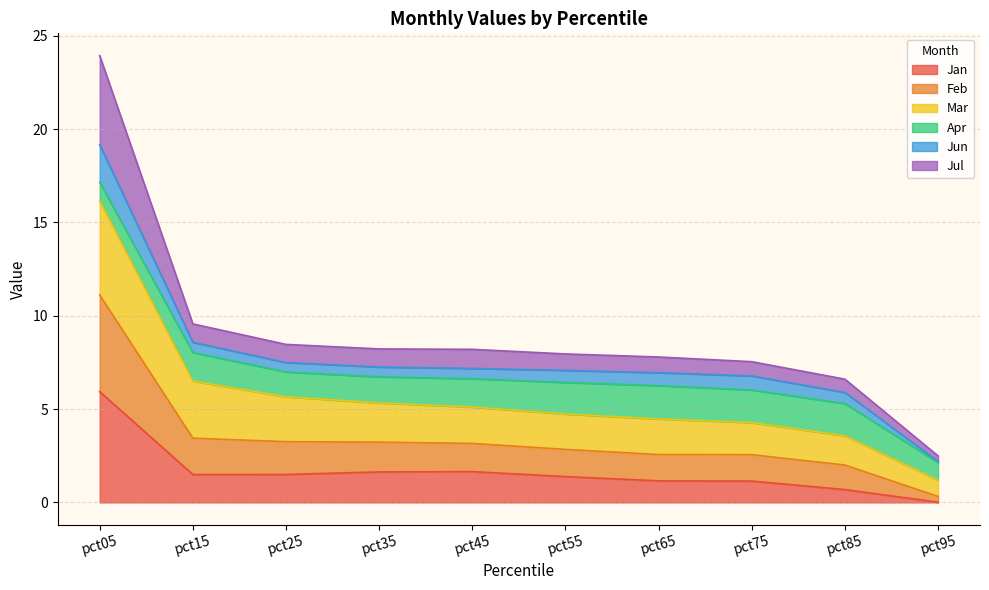

At which label does Jan reach its peak?

pct05